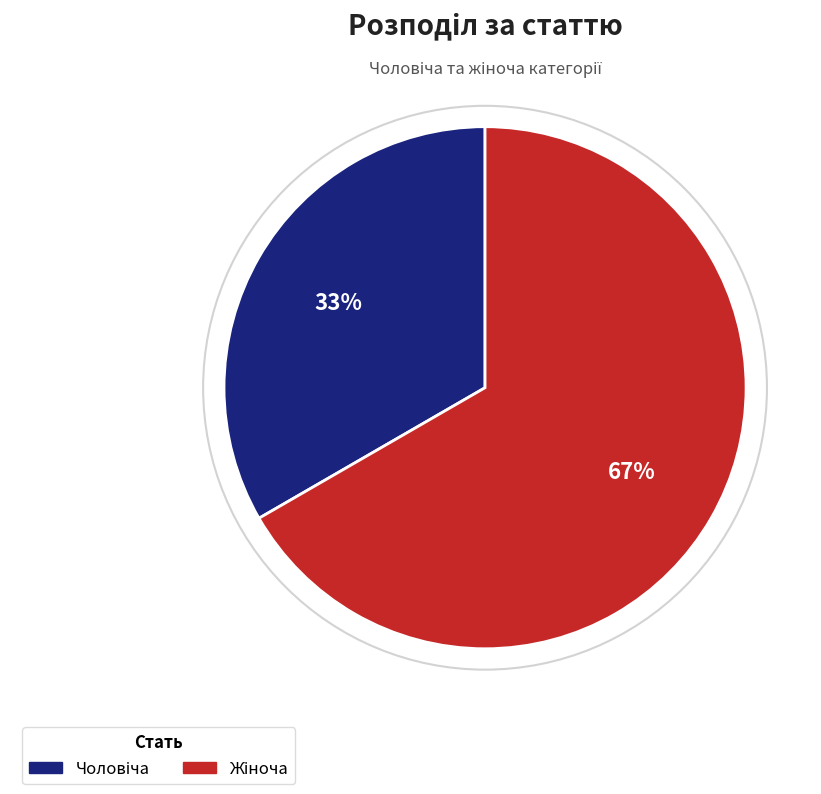

Count the number of slices in the pie.

2